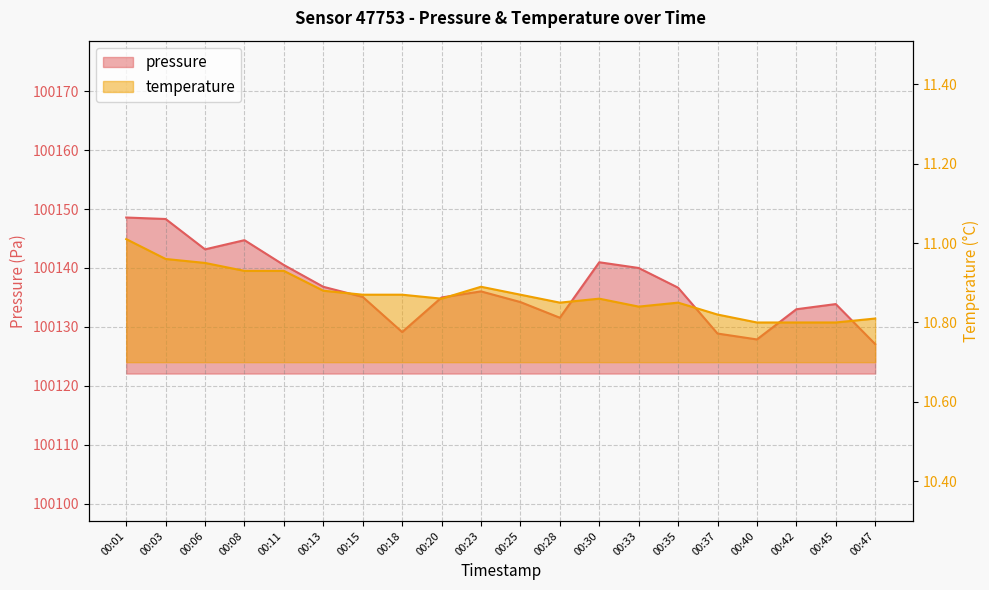

What value does the pressure series have at 00:01?

100148.6